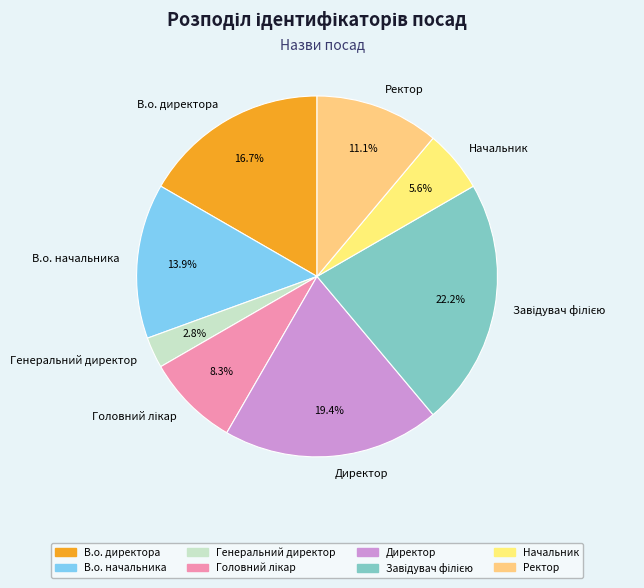

Count the number of slices in the pie.

8